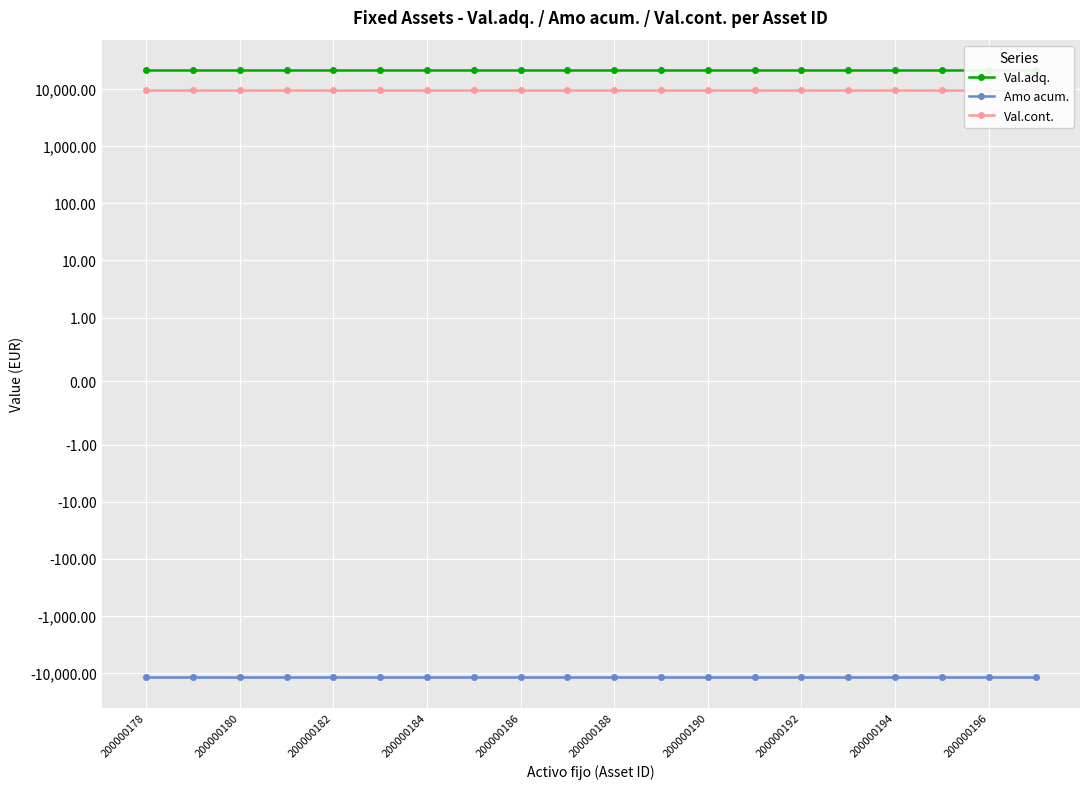

Read the Val.cont. value at 200000184.

9711.9